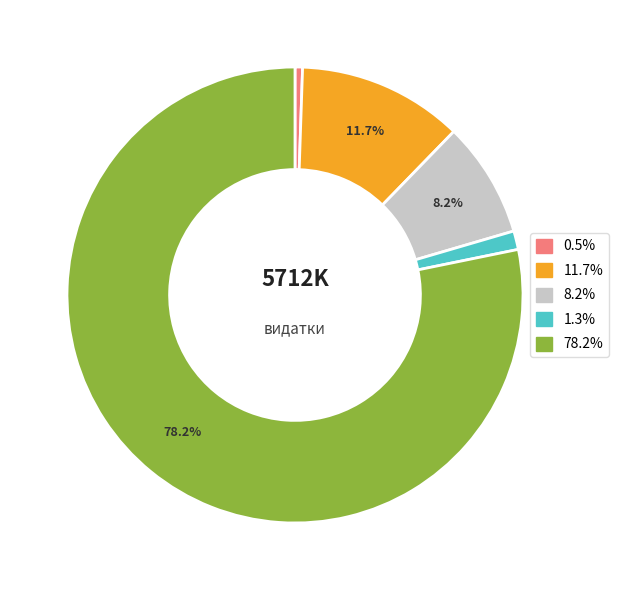

How many slices are in this pie chart?

5